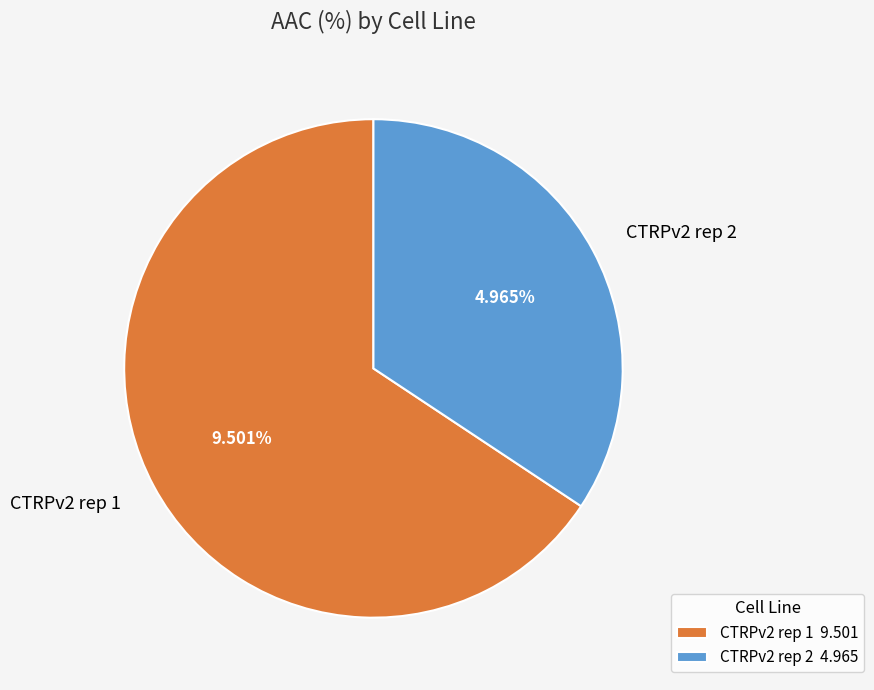

How many slices are in this pie chart?

2